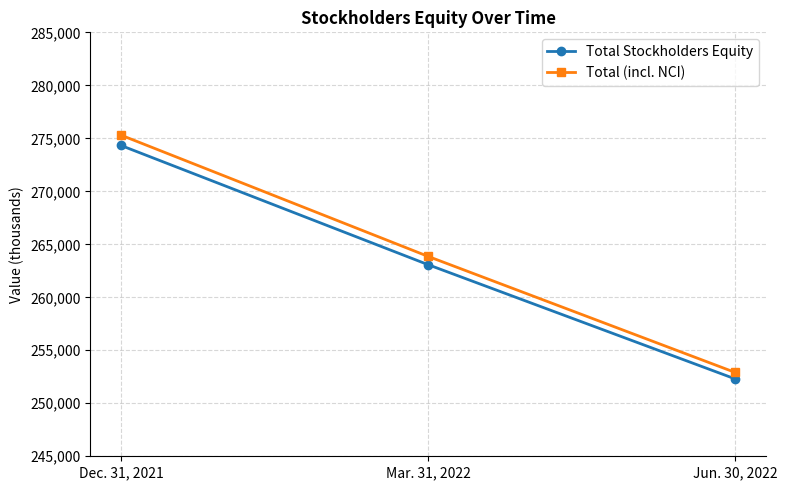

The value of Total Stockholders Equity at Jun. 30, 2022 is 408947. True or false?

False